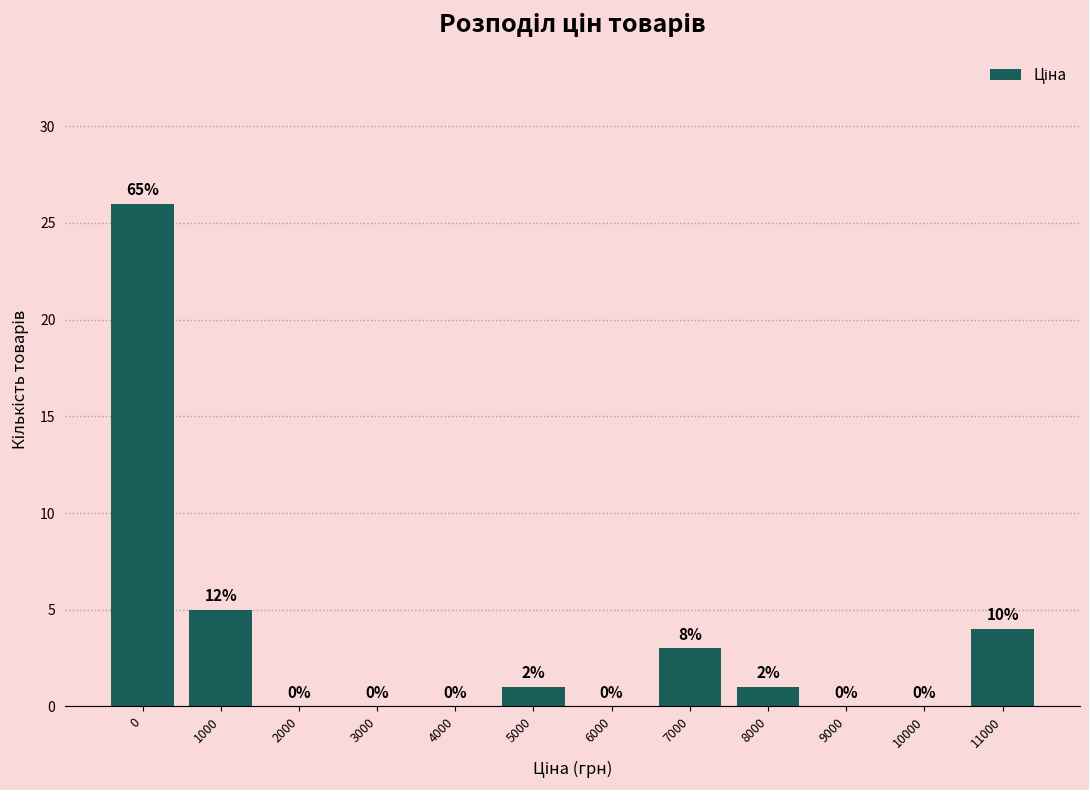

Reading right to left, what are all the values shown in this chart?

11000=4	10000=0	9000=0	8000=1	7000=3	6000=0	5000=1	4000=0	3000=0	2000=0	1000=5	0=26